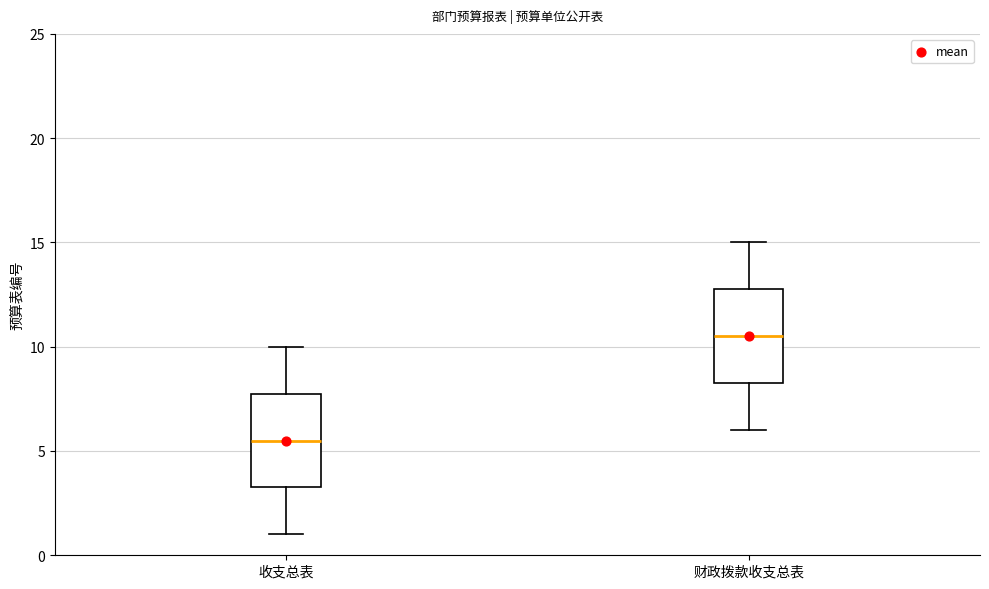

Reading left to right, transcribe this box plot: for each box, give where its median line is, the range the box spans, and where its two whiskers end, as read against the y-axis. The values are not printed on the chart, so give them approximately, as read against the axis.

收支总表: median 5.5, box 3.5 to 8.0, whiskers 1.0 to 10.0
财政拨款收支总表: median 10.5, box 8.5 to 13.0, whiskers 6.0 to 15.0